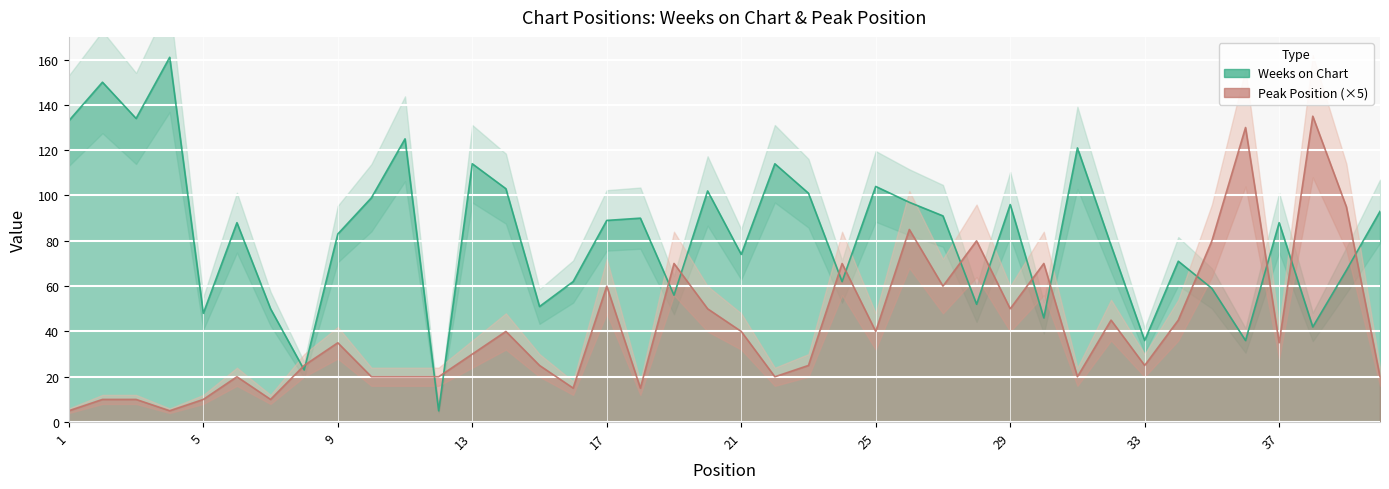

What is the difference between the highest and lowest values at 40?

73